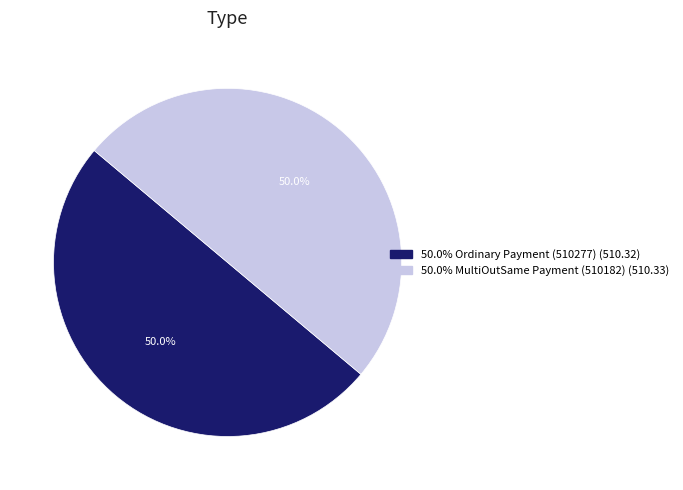

Count the number of slices in the pie.

2